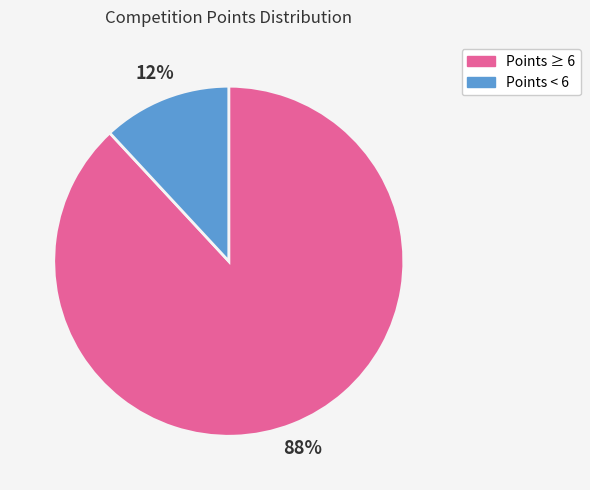

To the nearest percent, what is the difference between the largest and smallest slice percentages?

76%